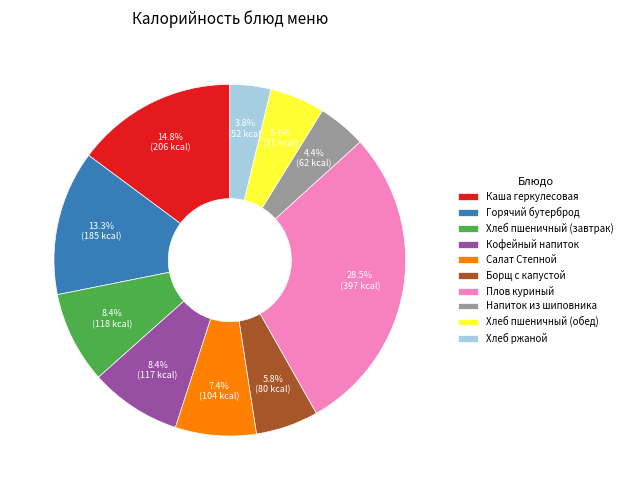

To the nearest percent, what is the difference between the Горячий бутерброд and Плов куриный slice percentages?

15%